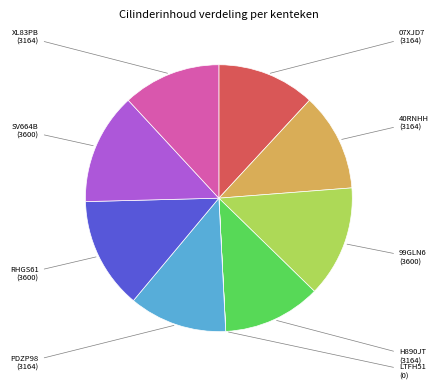

Does any single category account for the majority?

No